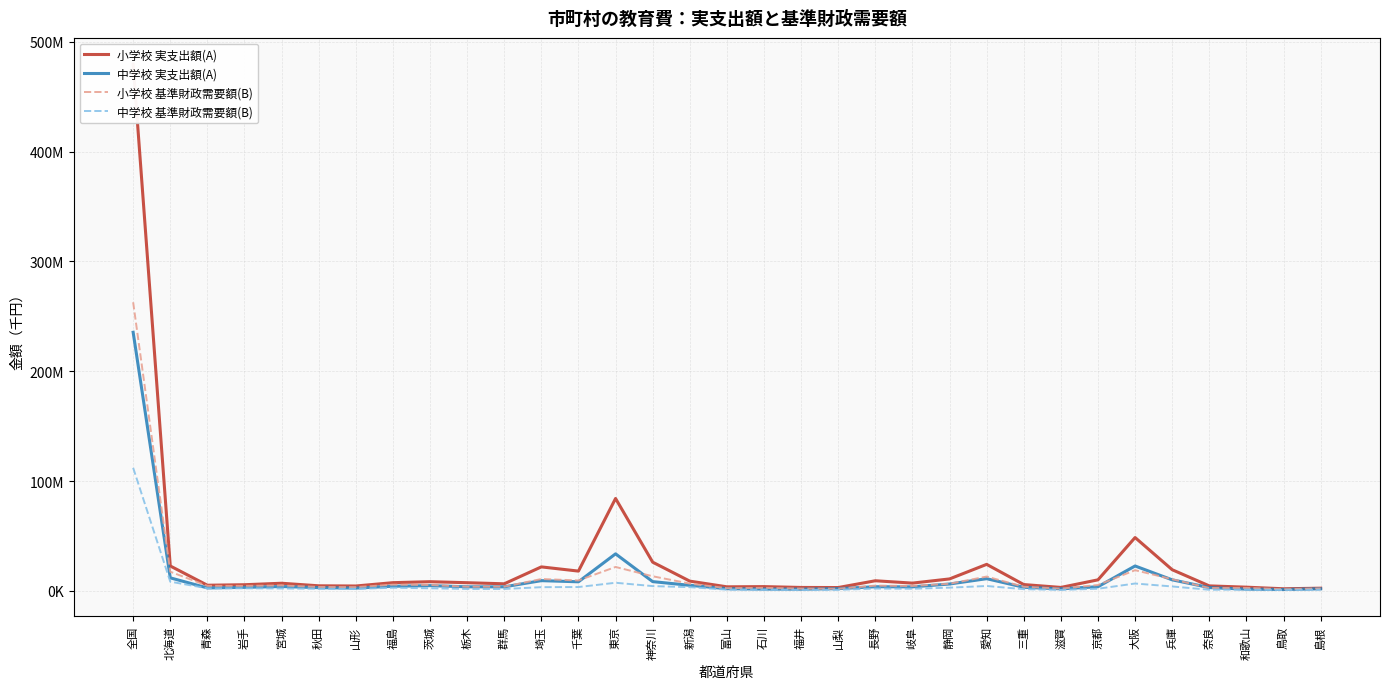

True or false: 中学校 実支出額(A) and 小学校 基準財政需要額(B) intersect in this chart.

True